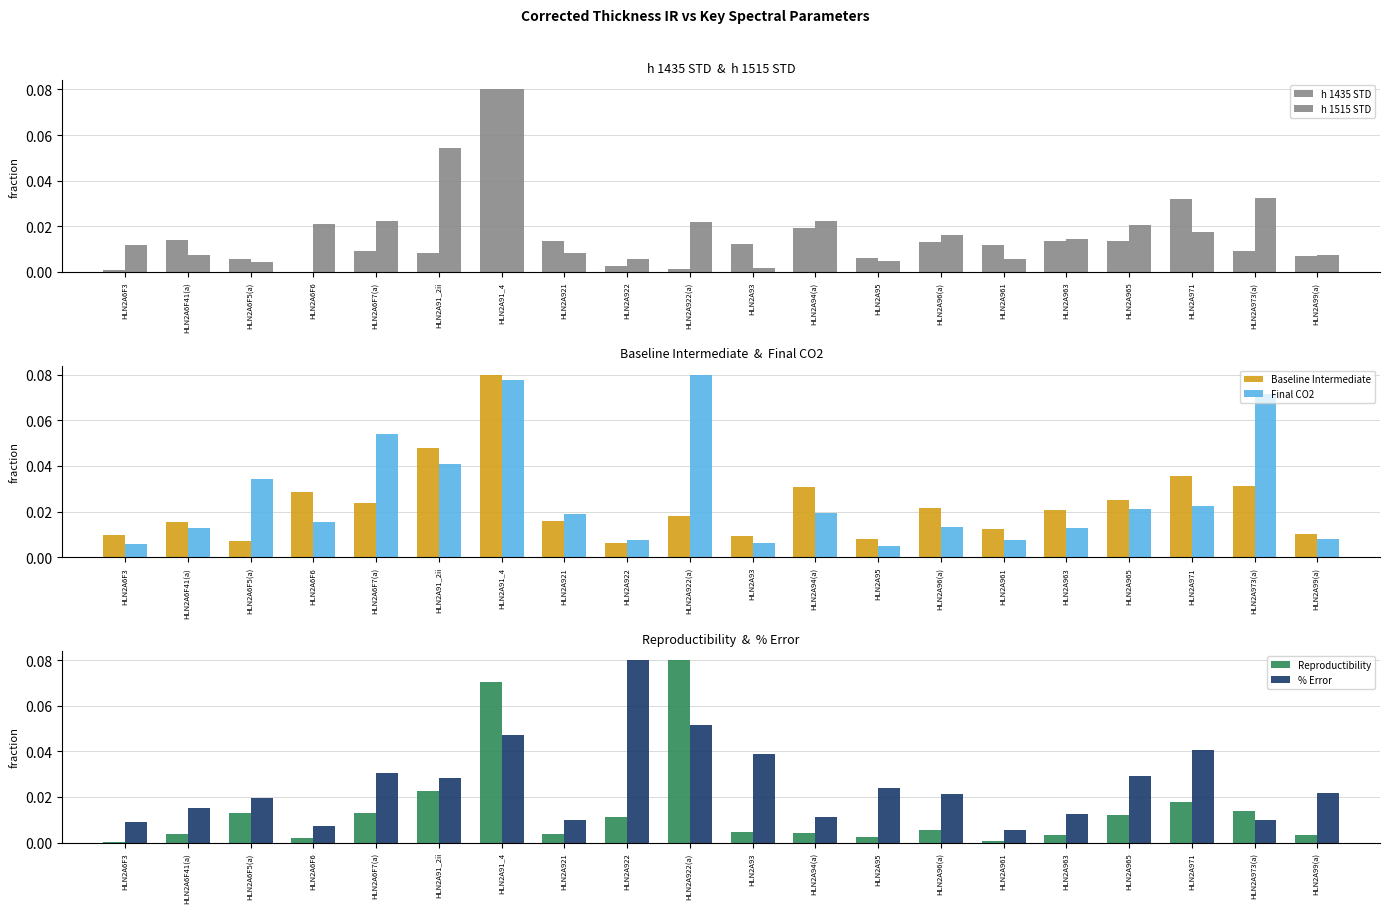

At which label is Baseline Intermediate closest to 0?

HLN2A922